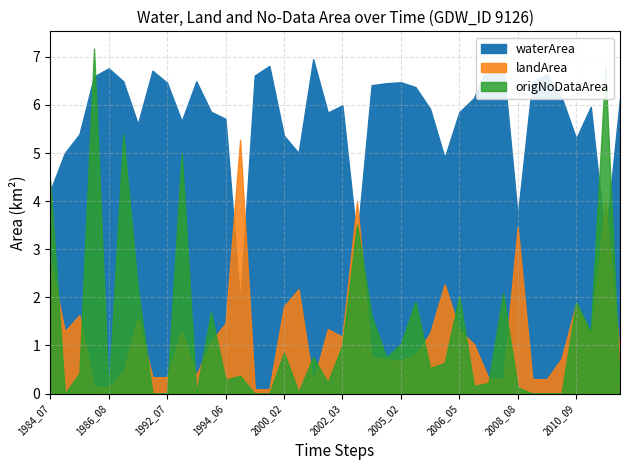

Where do waterArea and landArea first cross each other?

1994_06 and 1996_04